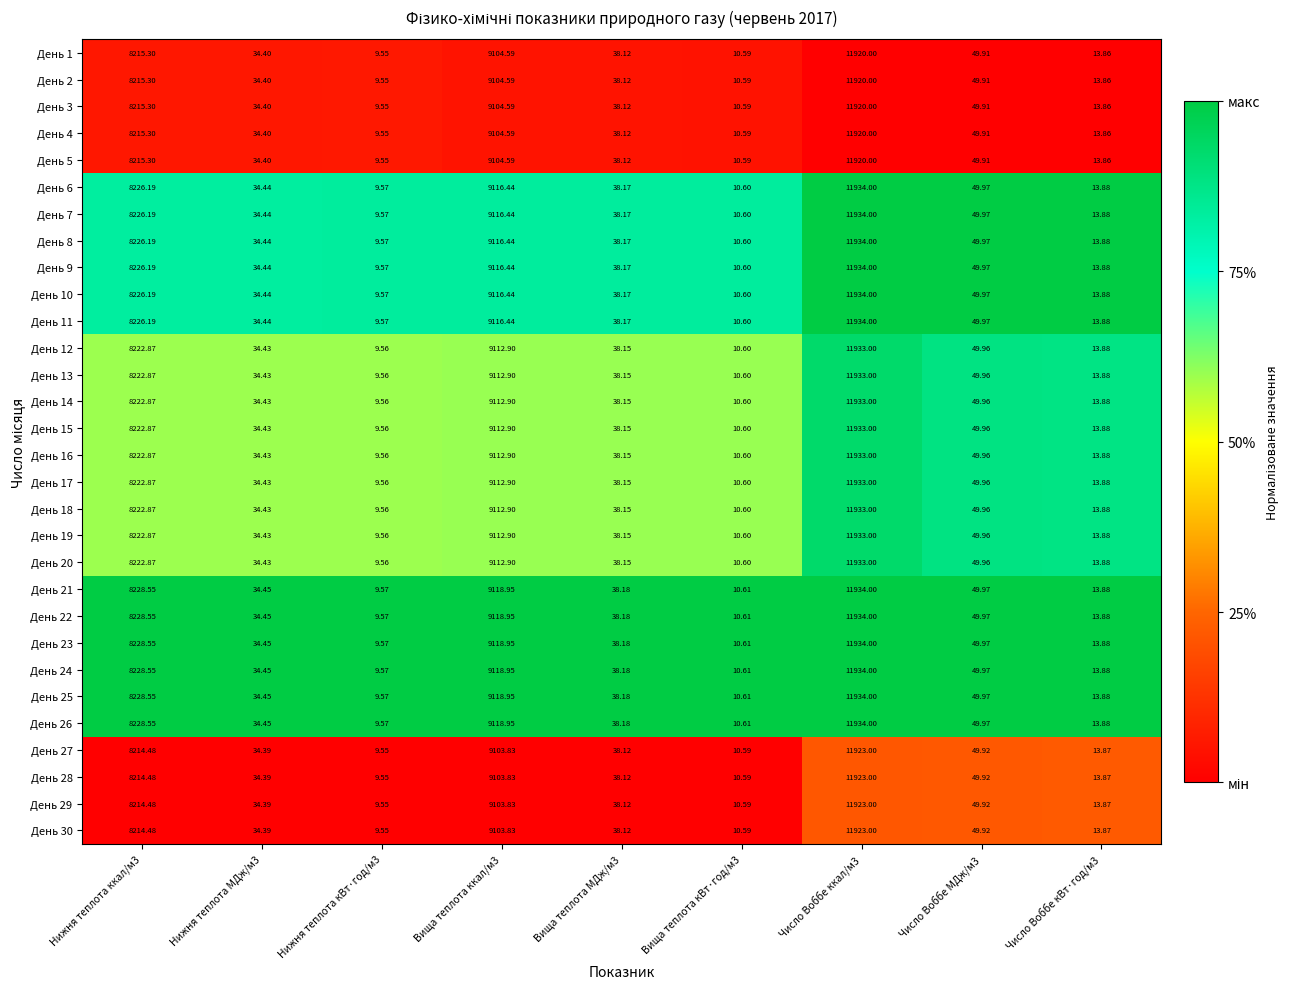

Is the value of День 17 at Нижня теплота ккал/м3 greater than the value of День 30 at Вища теплота ккал/м3?

No